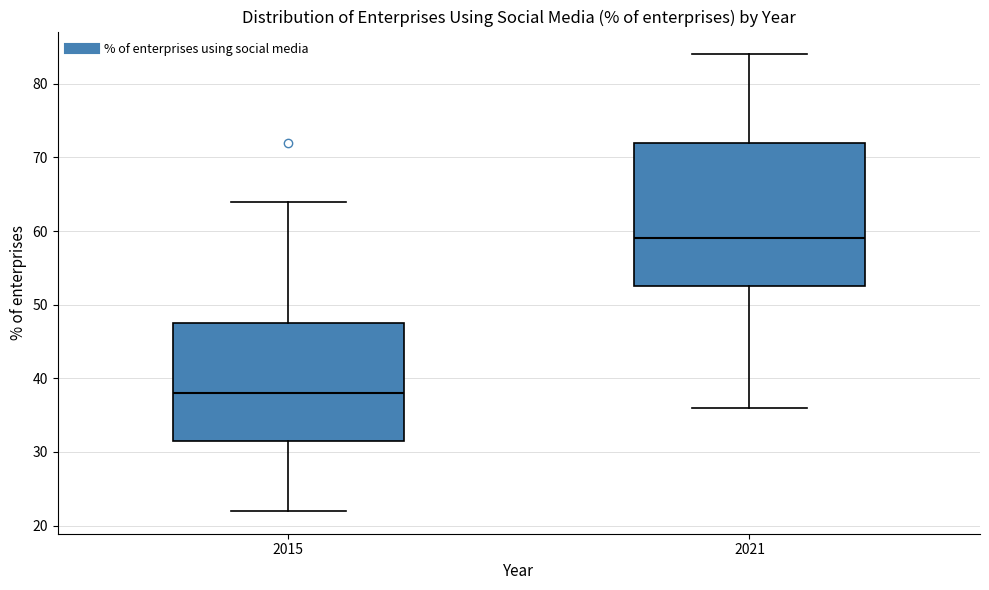

Where does the lower whisker of the box at x = 2015 end on the y-axis? The values are not printed on the chart, so give them approximately, as read against the axis.

22